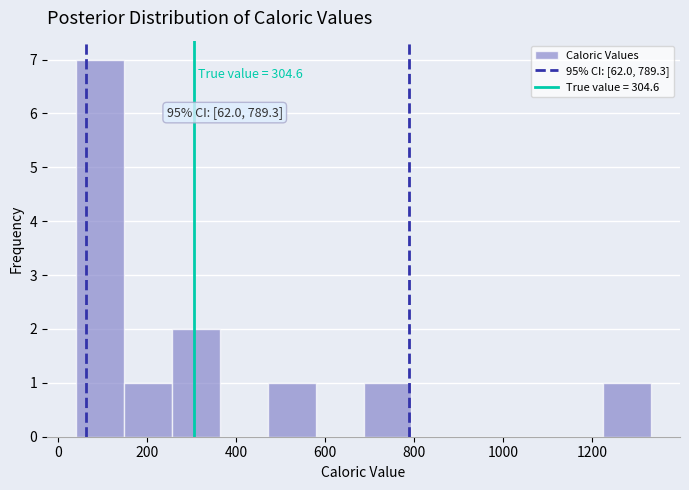

Over which range of the x-axis is the bar tallest?

40 to 140